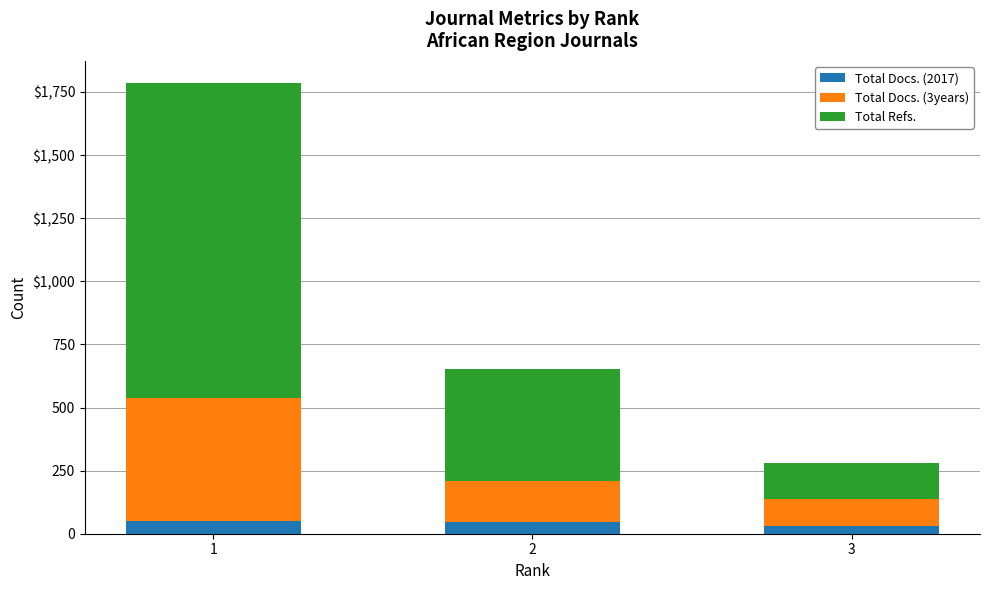

What is the total value across all series at 2?

651